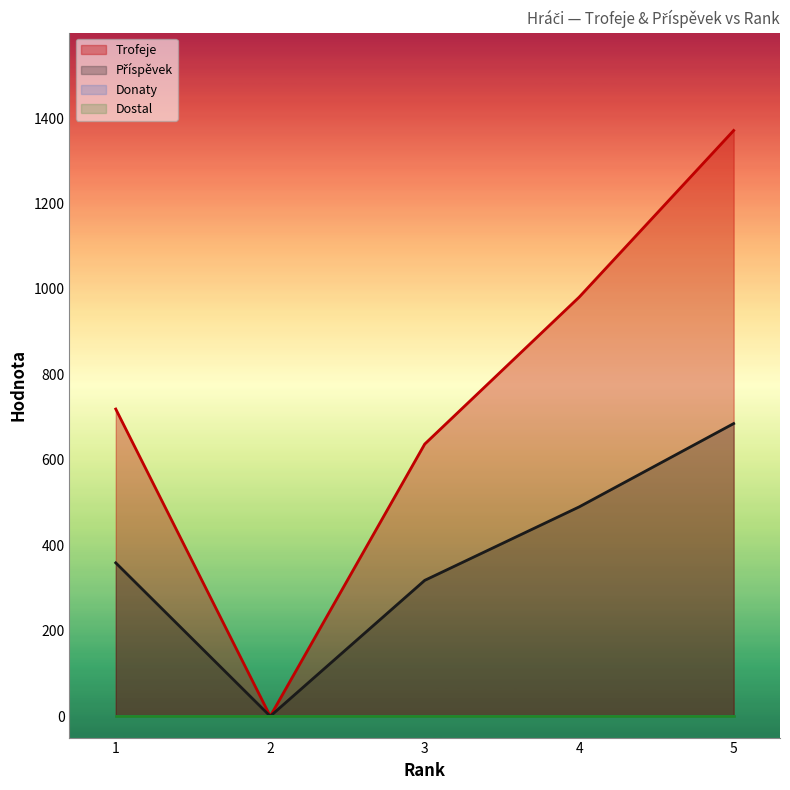

Where is the first local minimum for Příspěvek?

2